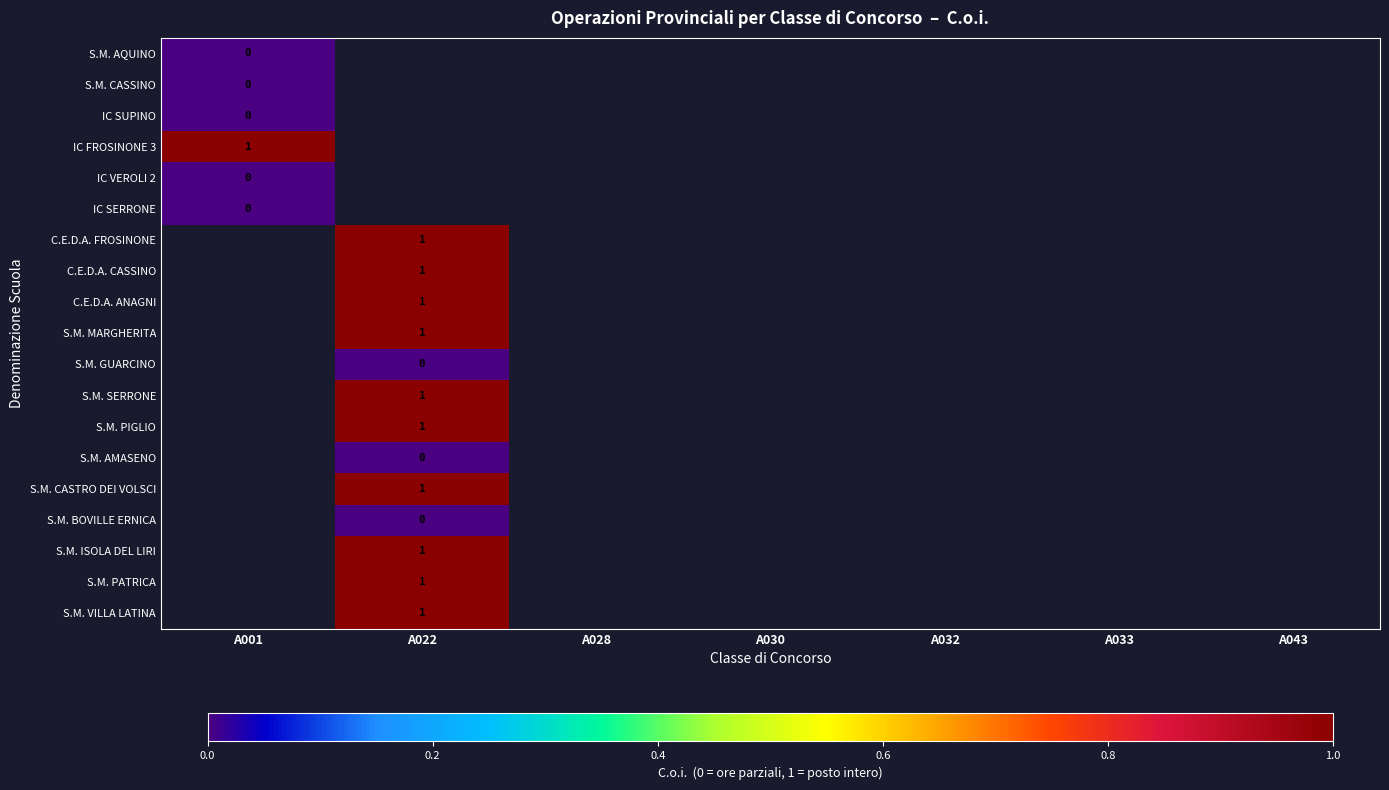

True or false: C.E.D.A. FROSINONE has a value of 1 at A022.

True